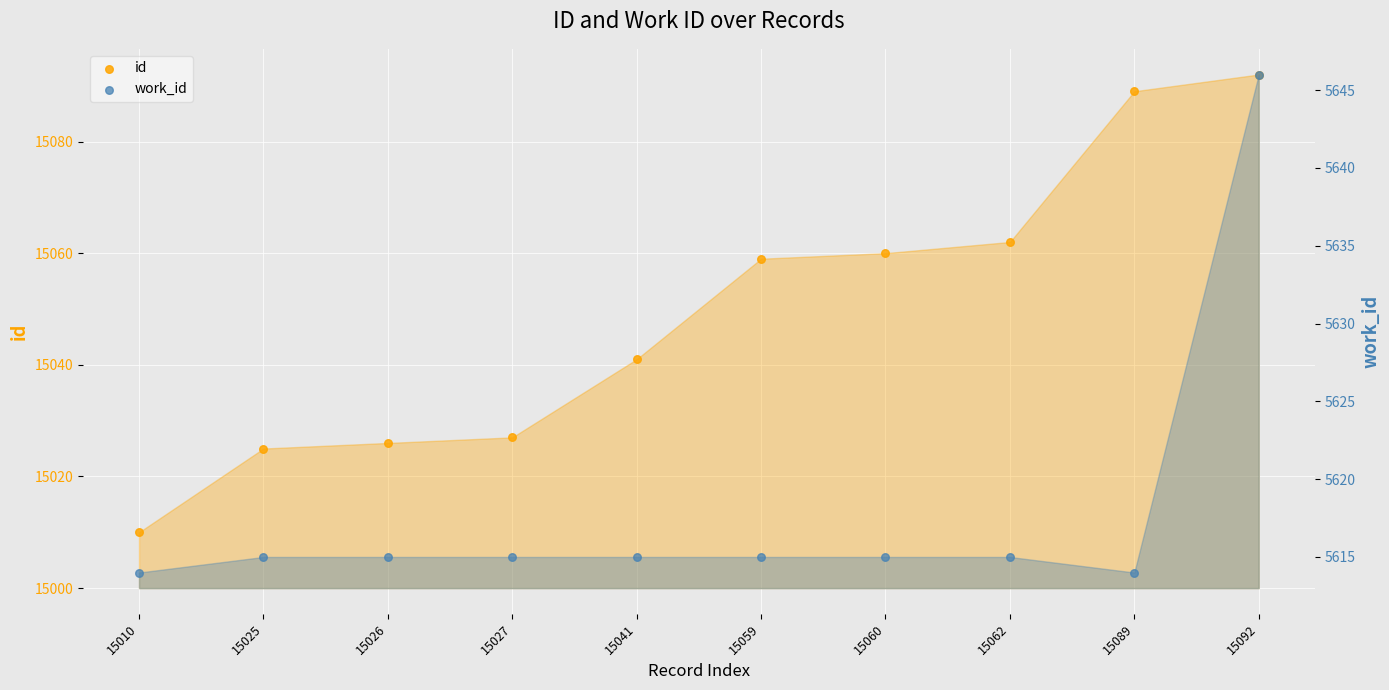

What is the total value across all series at 15089?

20703